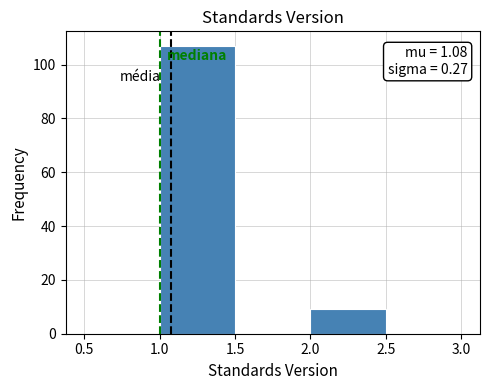

Over which range of the x-axis is the bar tallest?

1.0 to 1.5